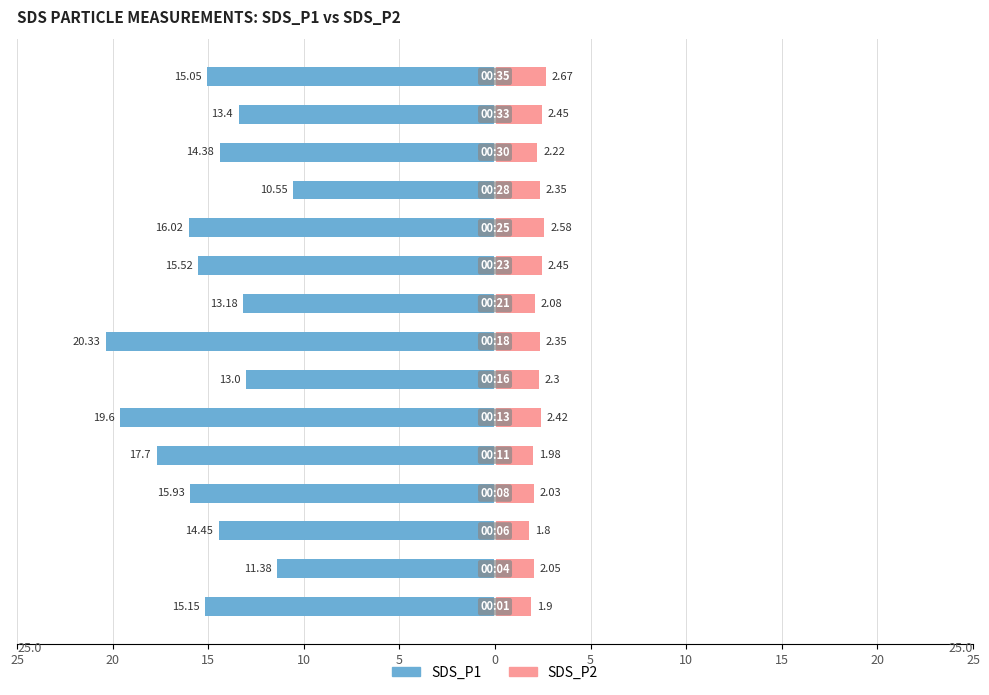

How many series are shown in this chart?

2